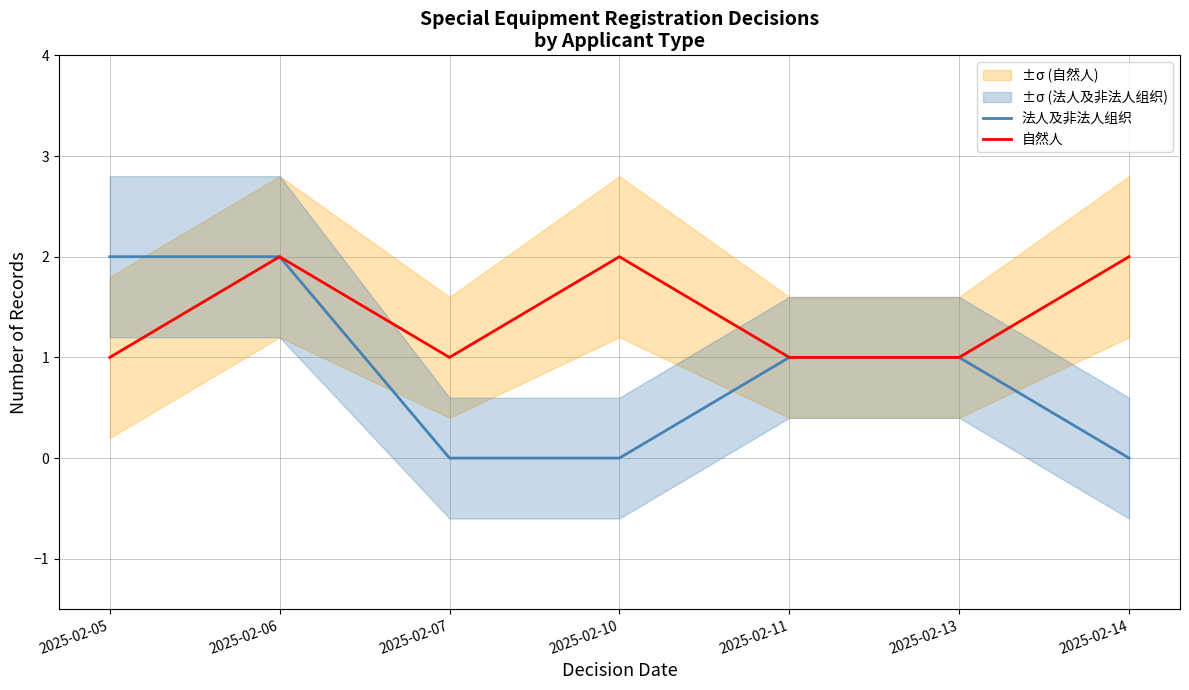

How many values in 法人及非法人组织 are above zero?

4